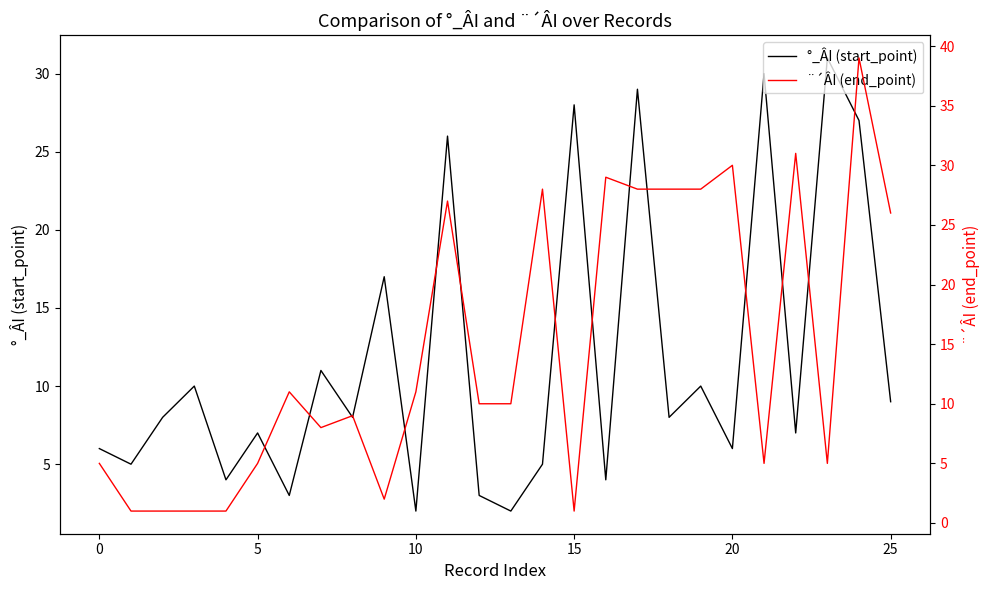

Is this an area chart (filled region under the line)?

No